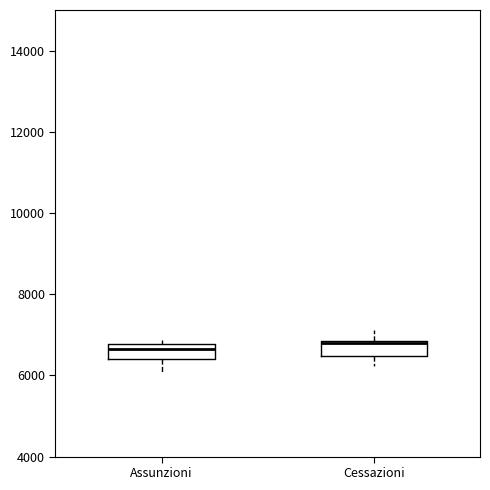

Reading left to right, transcribe this box plot: for each box, give where its median line is, the range the box spans, and where its two whiskers end, as read against the y-axis. The values are not printed on the chart, so give them approximately, as read against the axis.

Assunzioni: median 6600, box 6400 to 6800, whiskers 6000 to 6800 (just above the box's upper edge)
Cessazioni: median 6800, box 6400 to 6800, whiskers 6200 to 7200